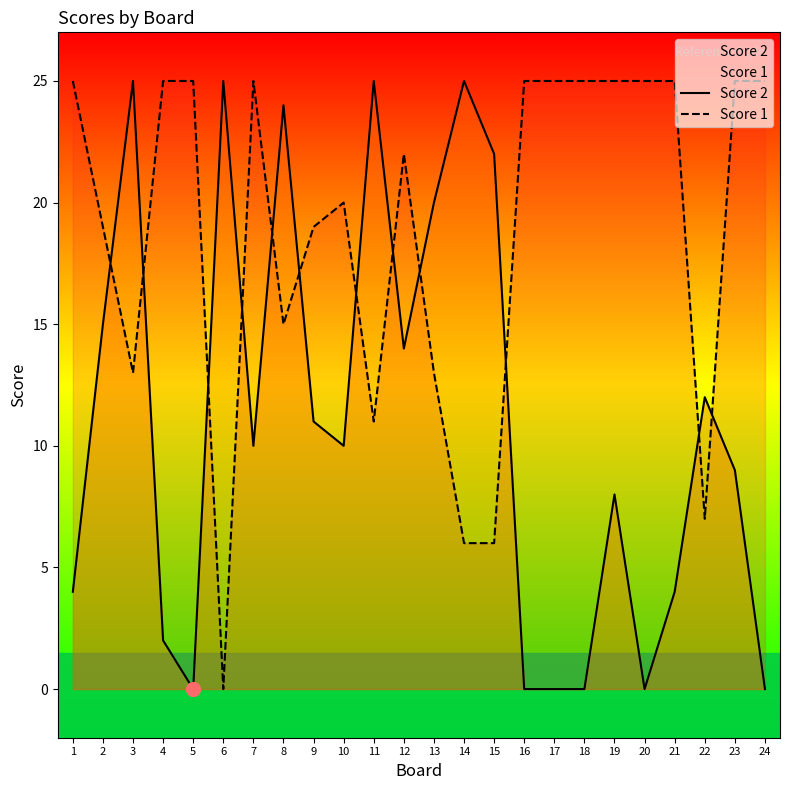

At which label is Score 1 closest to 12?

3